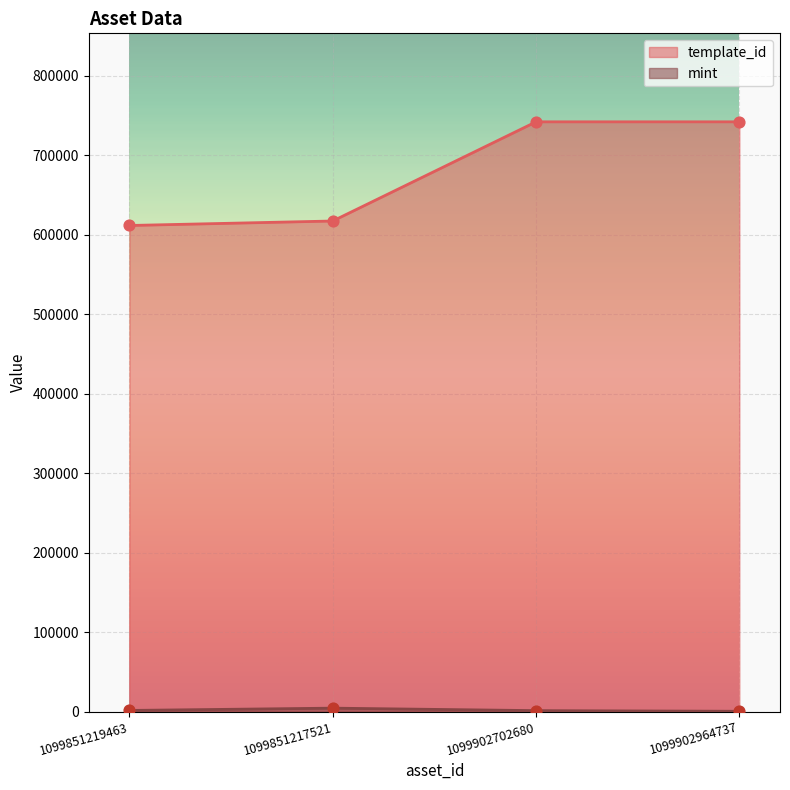

What are all the series names shown in the legend?

template_id, mint